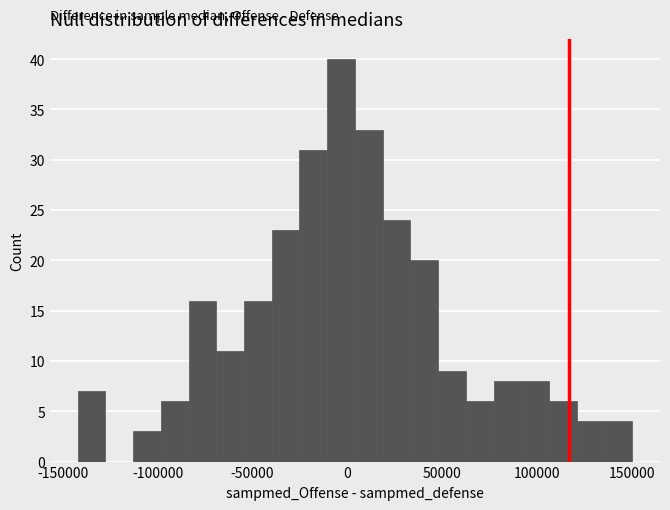

Read against the x-axis, roughly where is the centre of the tallest bar?

-5000